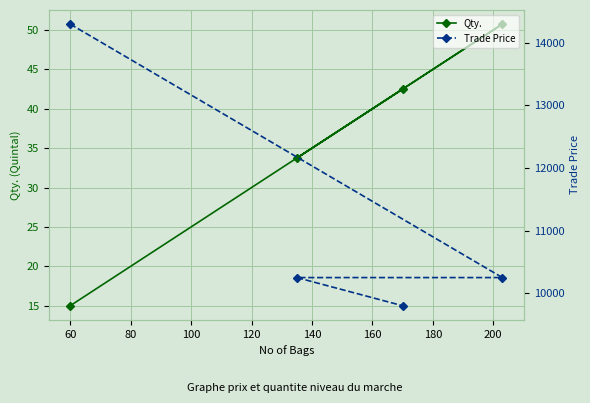

What is the difference between the second highest and minimum values in the Qty. series?

27.5